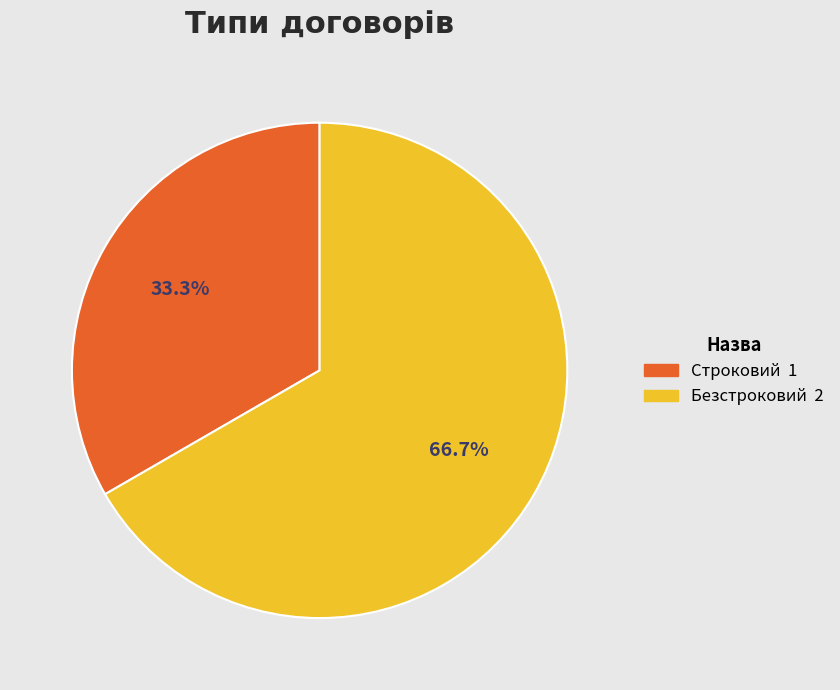

How many slices are in this pie chart?

2